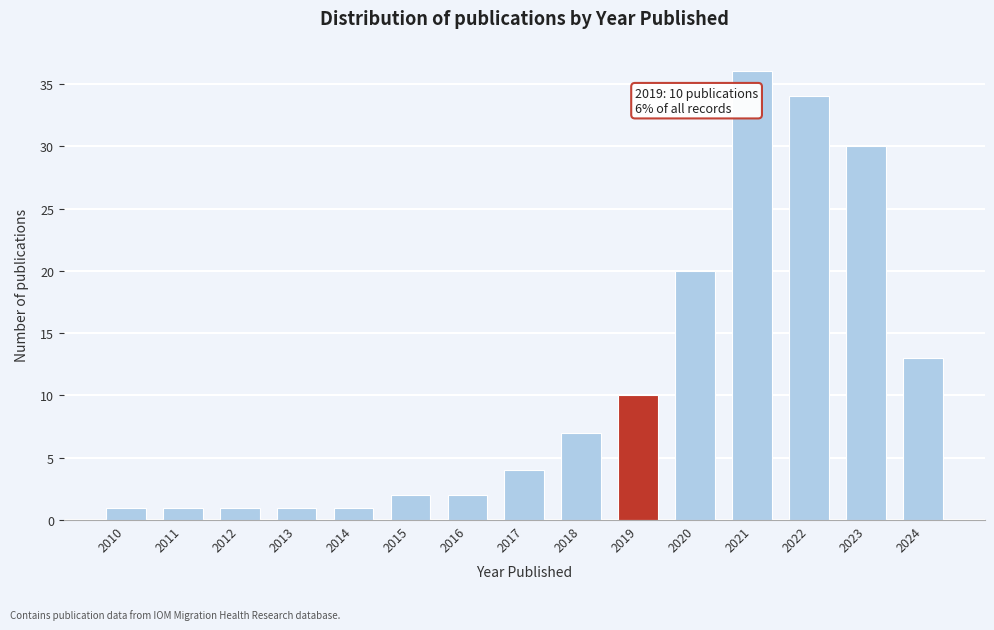

Reading left to right, transcribe all the data shown in this chart.

1	1	1	1	1	2	2	4	7	10	20	36	34	30	13